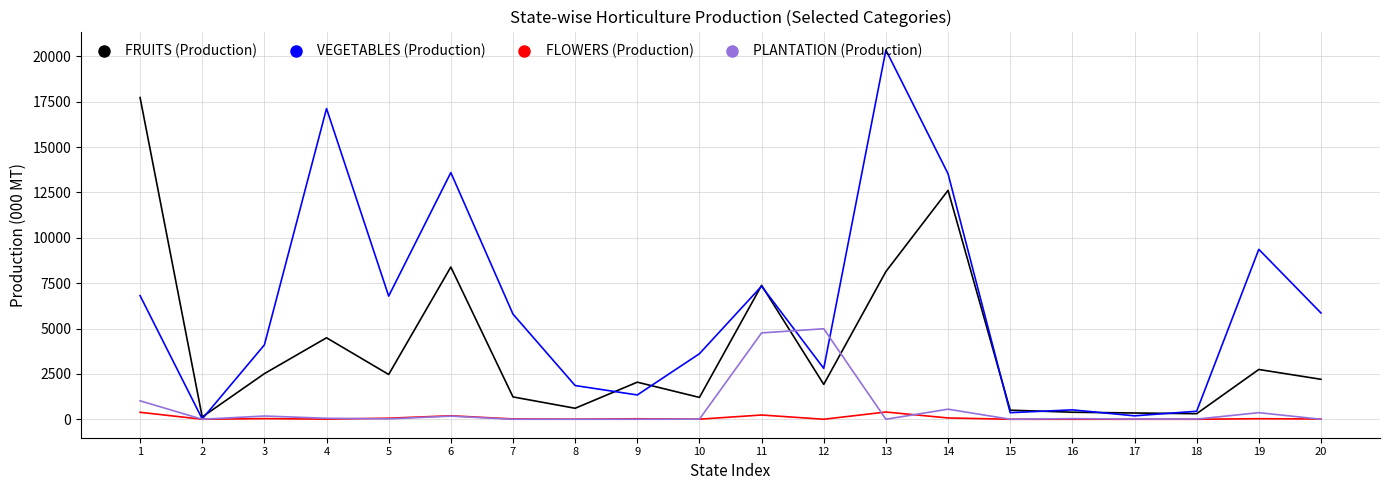

How many values in the PLANTATION (Production) series exceed 21?

10